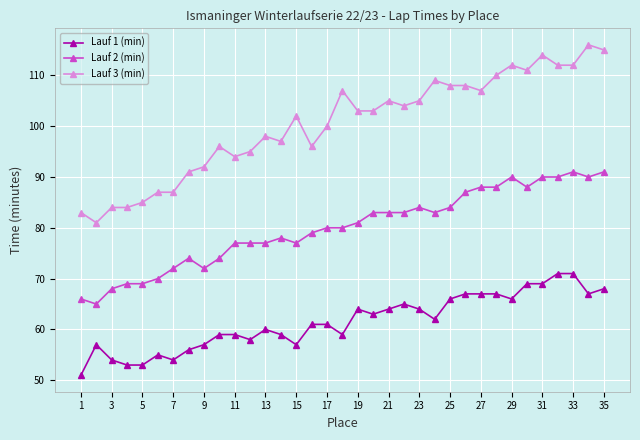

How many lines are shown in the chart?

3